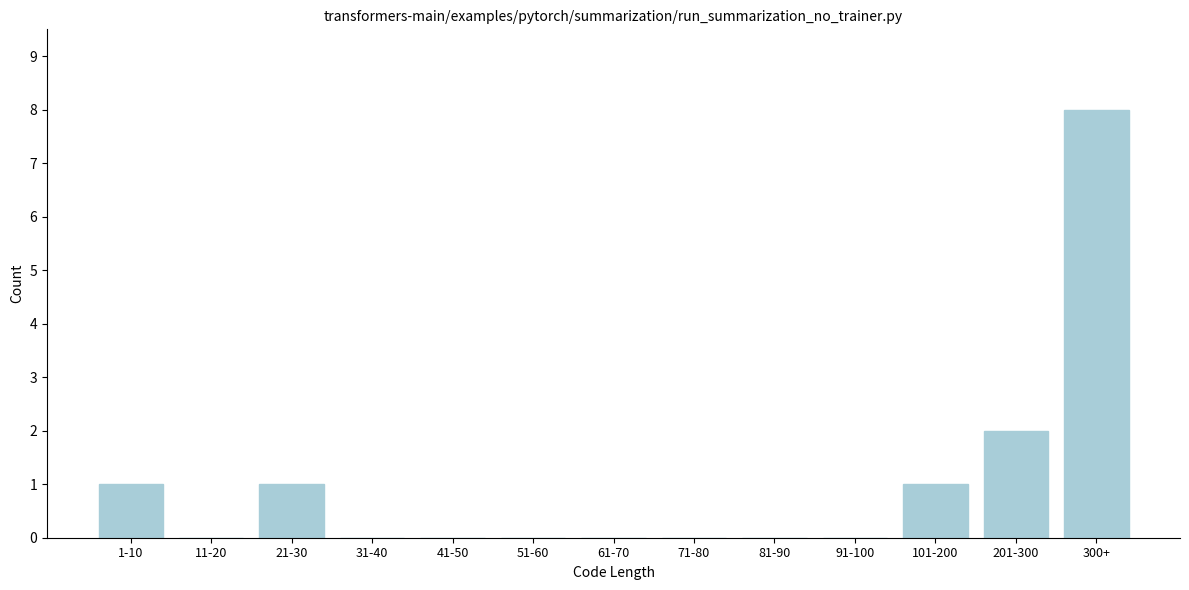

Reading right to left, list all the values displayed in this chart.

300+=8	201-300=2	101-200=1	91-100=0	81-90=0	71-80=0	61-70=0	51-60=0	41-50=0	31-40=0	21-30=1	11-20=0	1-10=1